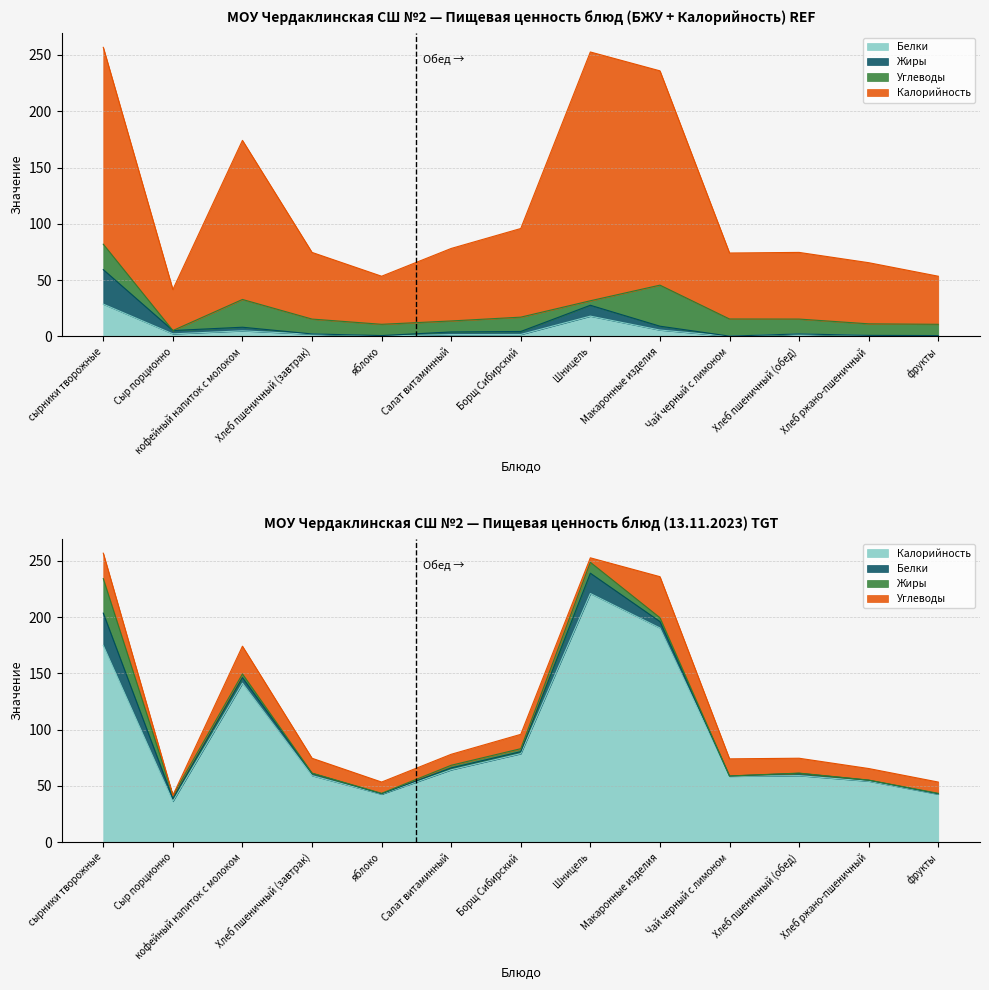

Which series changed the most between кофейный напиток с молоком and Хлеб пшеничный (завтрак)?

Калорийность